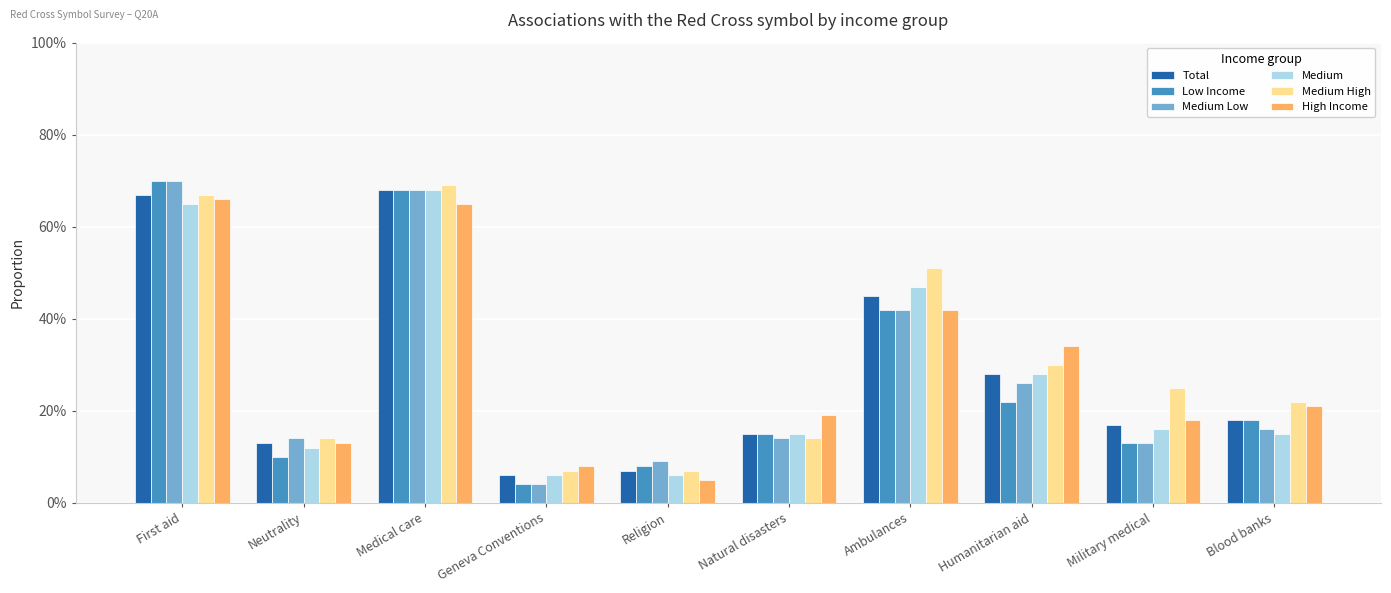

Are the bars horizontal?

No